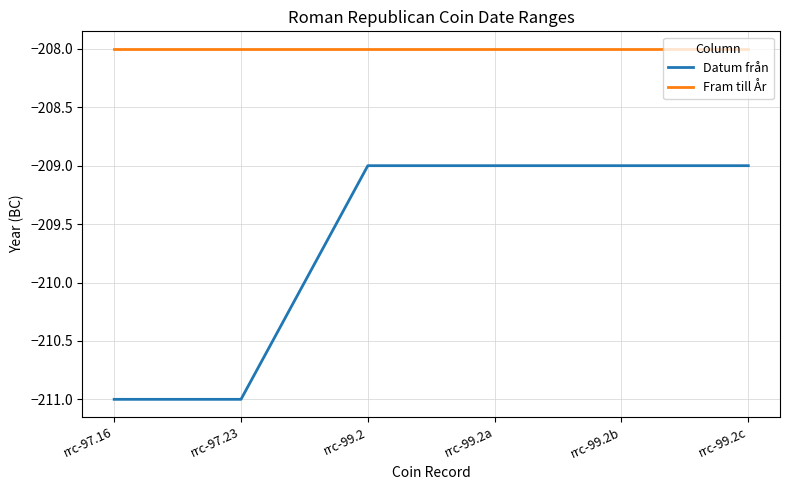

What position from the right is rrc-99.2b?

2